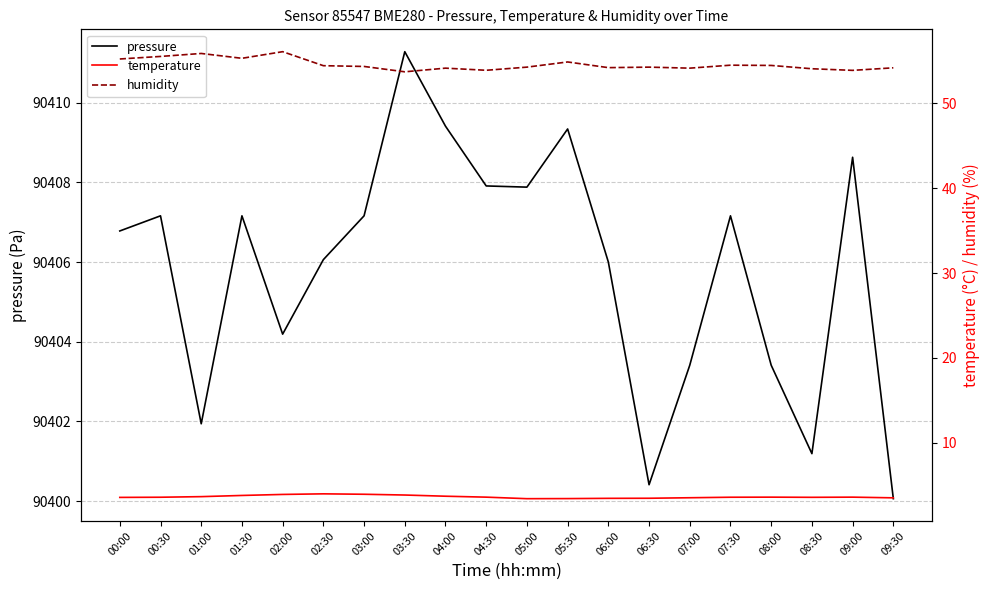

What is the sum of all humidity values?

1091.1